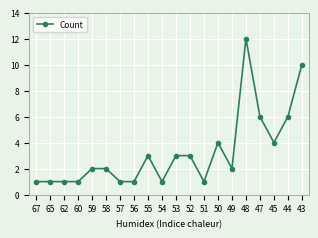

Read the value at 47.

6